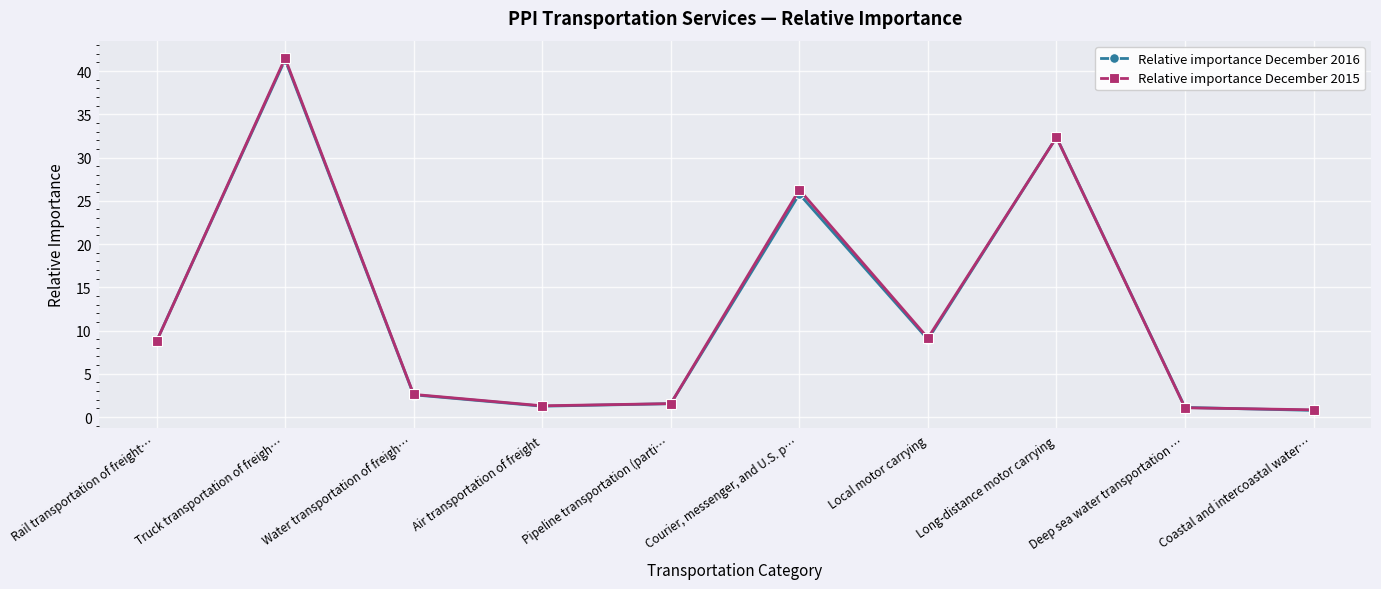

List the labels in order of Relative importance December 2015 value, smallest first.

Coastal and intercoastal water…, Deep sea water transportation …, Air transportation of freight, Pipeline transportation (parti…, Water transportation of freigh…, Rail transportation of freight…, Local motor carrying, Courier, messenger, and U.S. p…, Long-distance motor carrying, Truck transportation of freigh…